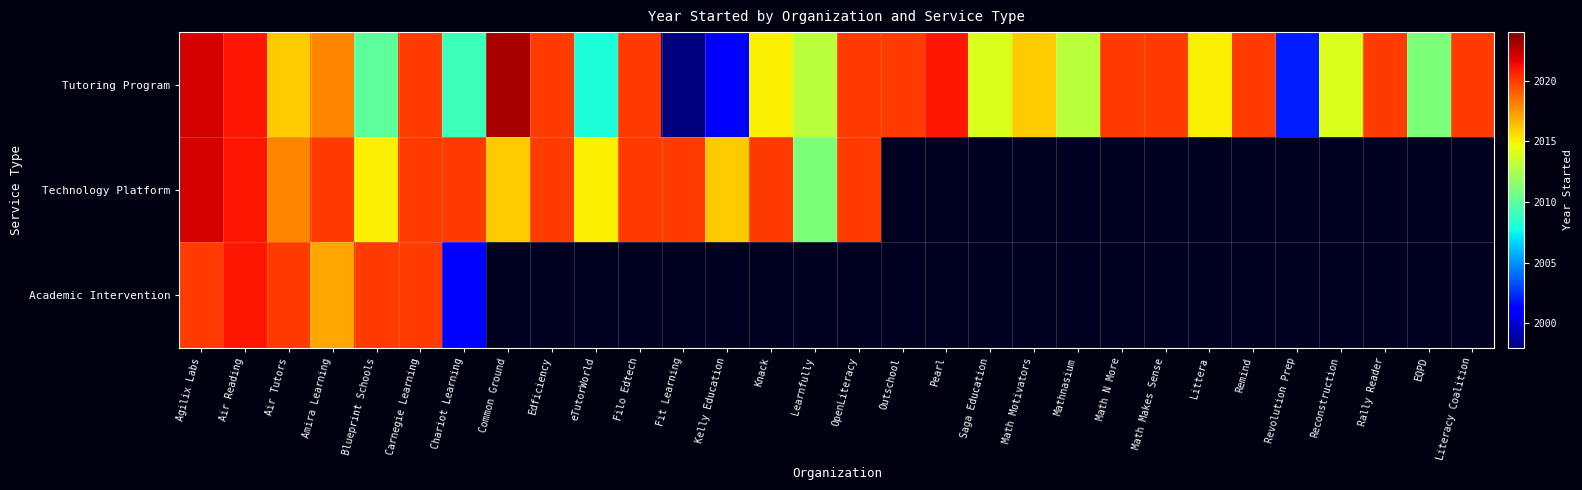

Count the number of categories in the chart.

30